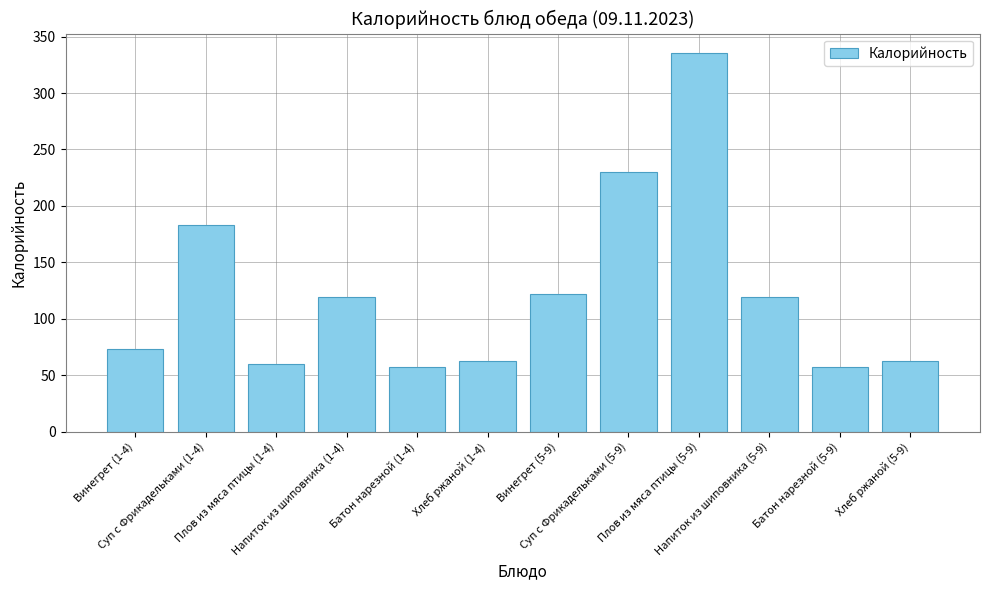

What is the label of the 2nd bar from the left?

Суп с Фрикадельками (1-4)